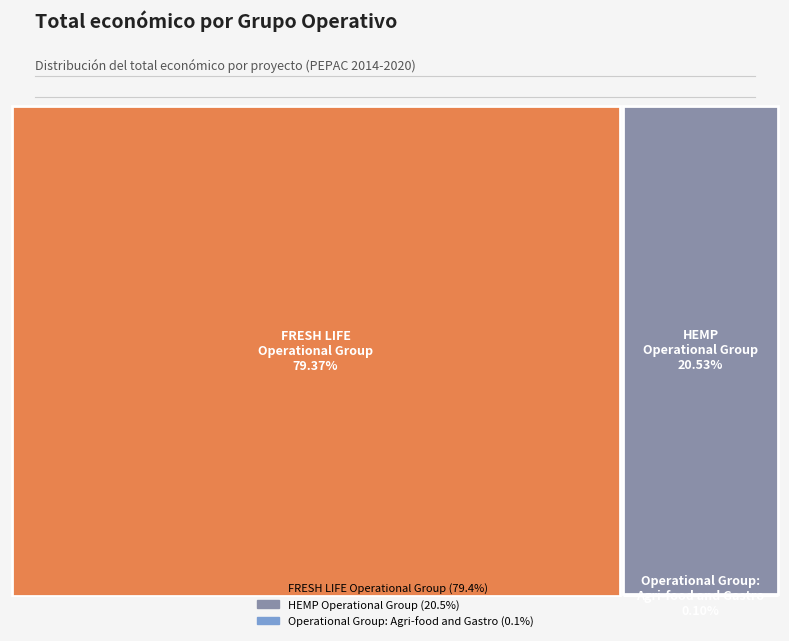

How many segments does this pie chart have?

3